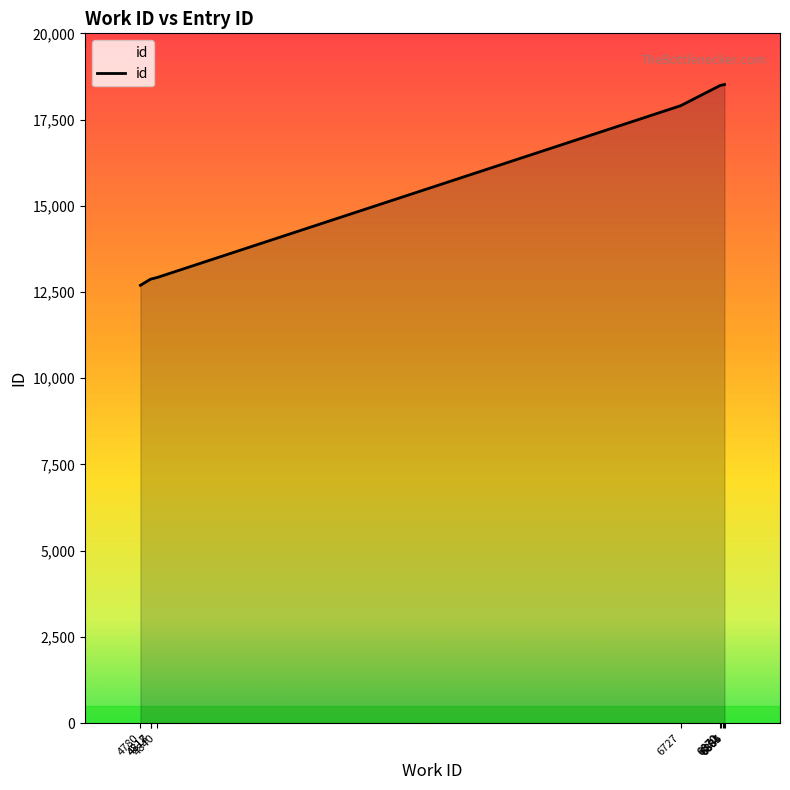

What is the maximum value shown in the chart?

18518